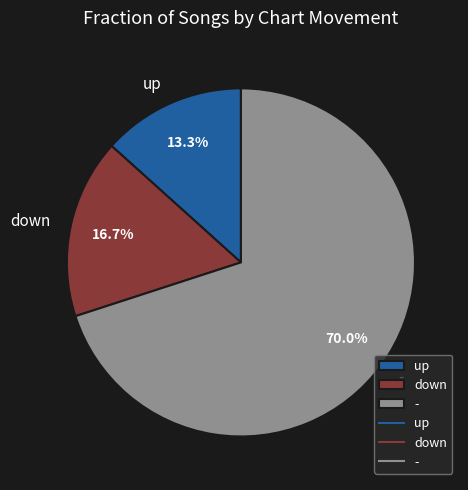

True or false: - accounts for 70% of the total.

True